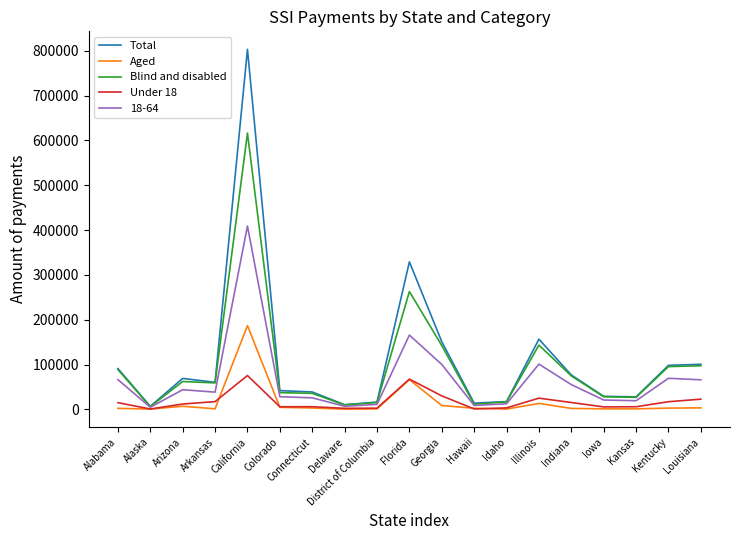

What position from the left is Idaho?

13